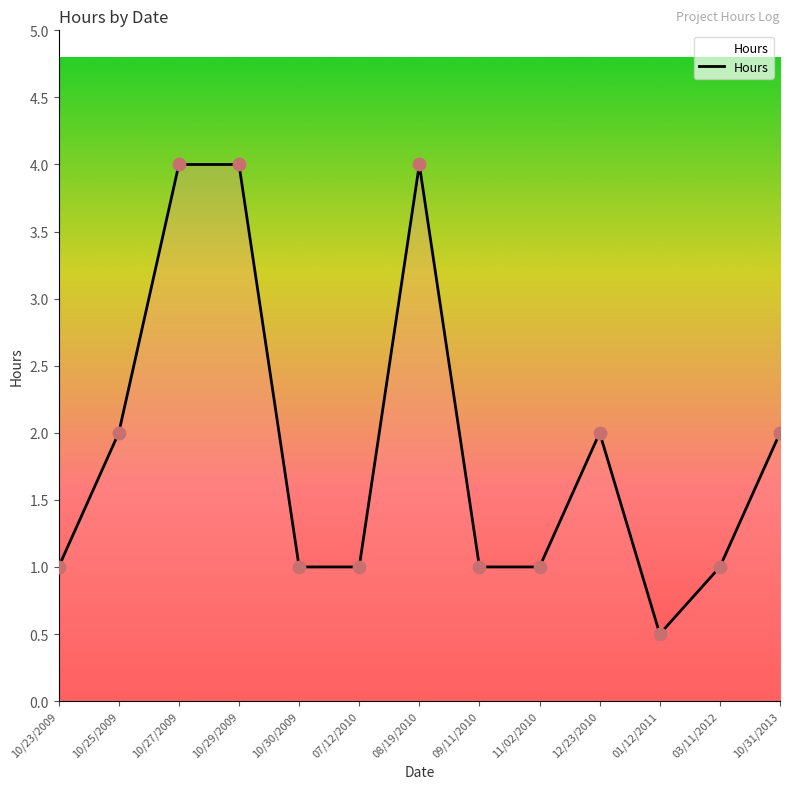

What is the ratio of the value at 07/12/2010 to the value at 11/02/2010?

1.0